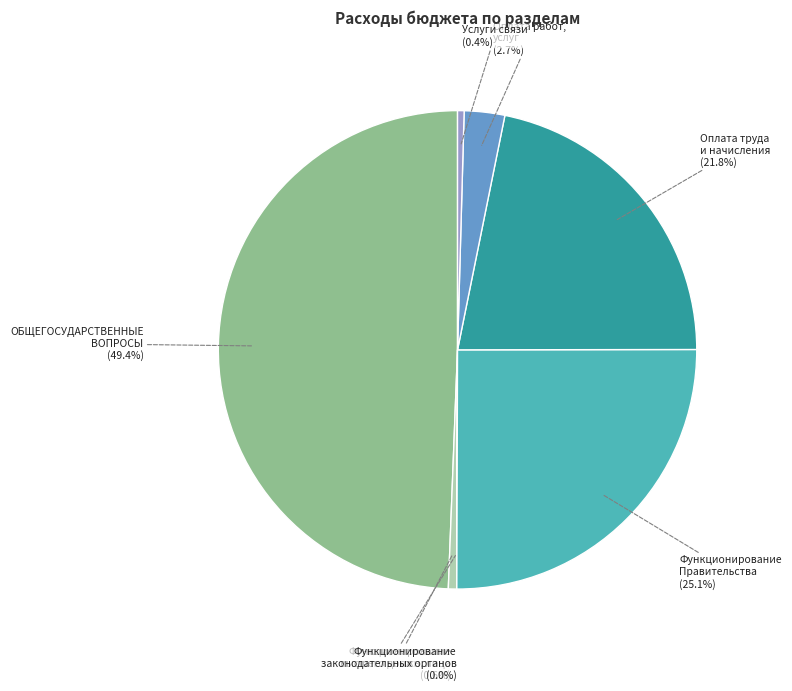

Combined, do Услуги связи and Оплата труда и начисления account for over 50%?

No